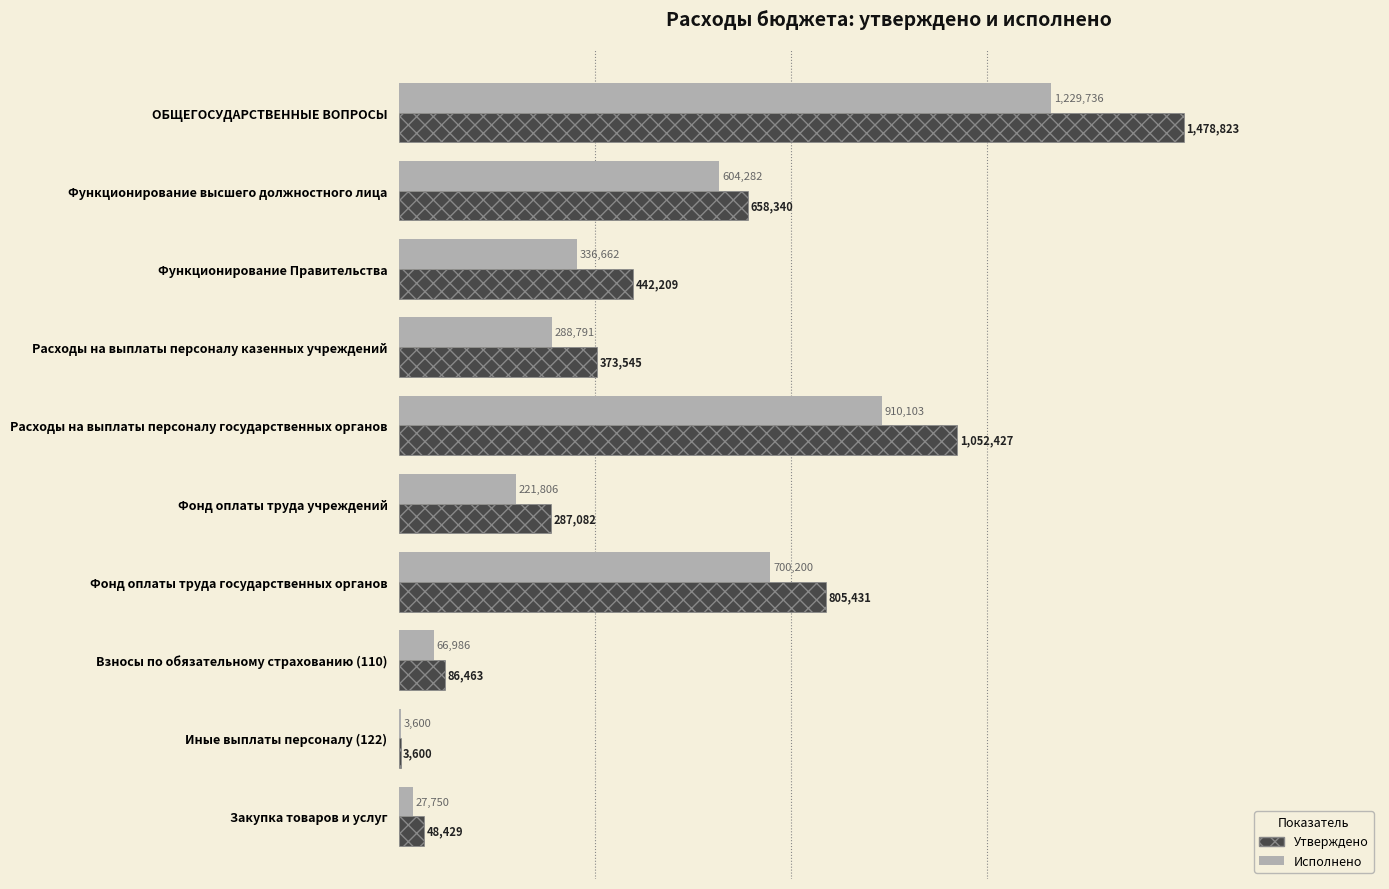

What are all the series names shown in the legend?

Утверждено, Исполнено